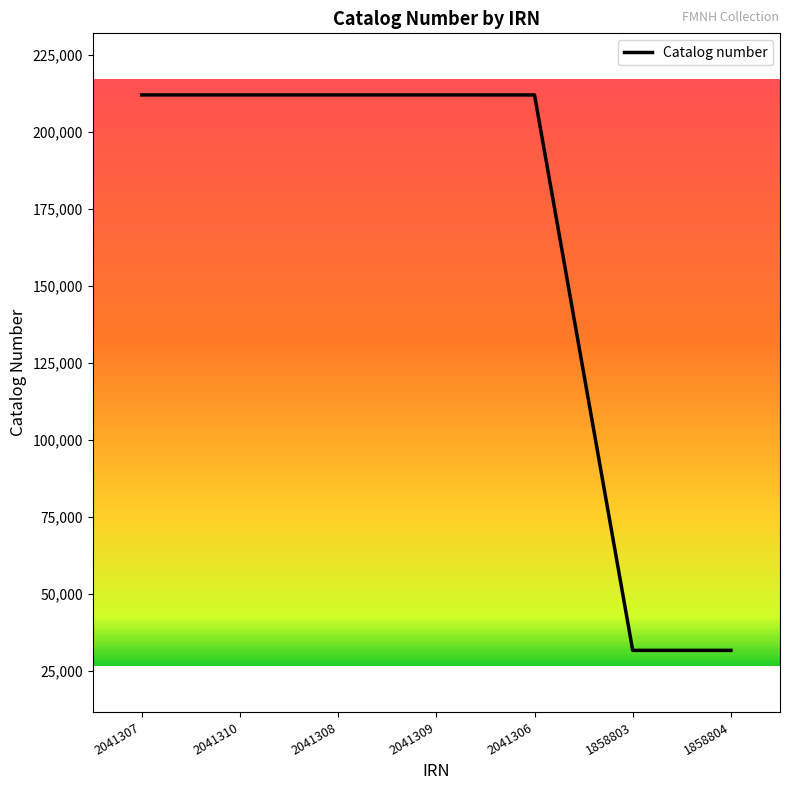

True or false: there are more than 2 points higher than both neighbors.

False